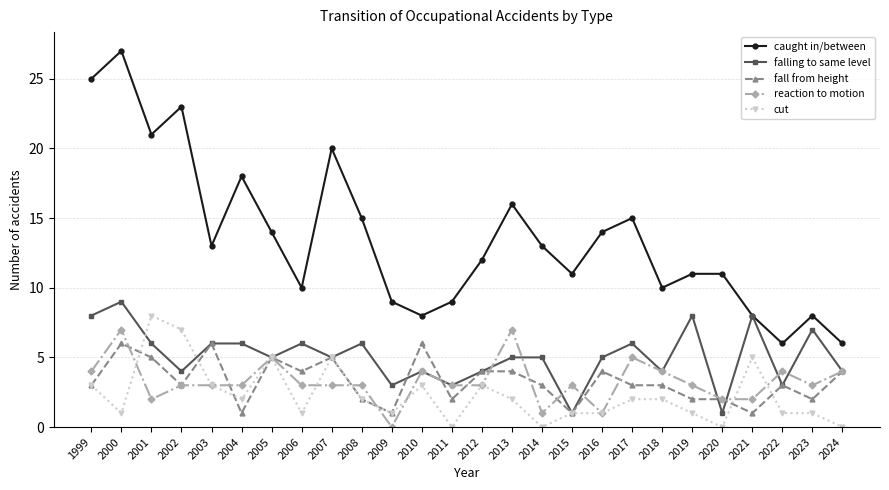

Which series has the largest range (max minus min)?

caught in/between